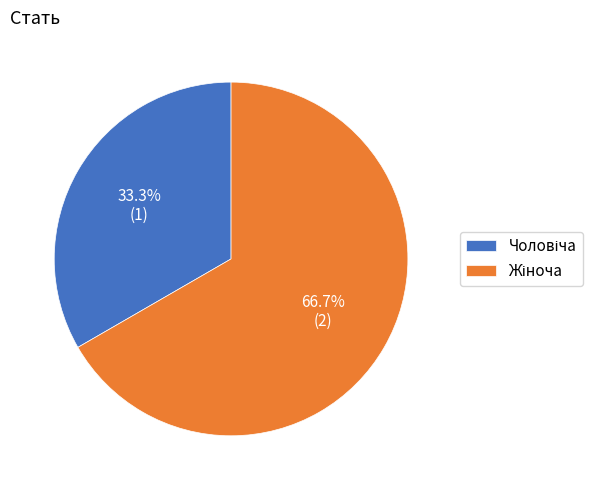

The Жіноча slice represents 67% of the pie. True or false?

True